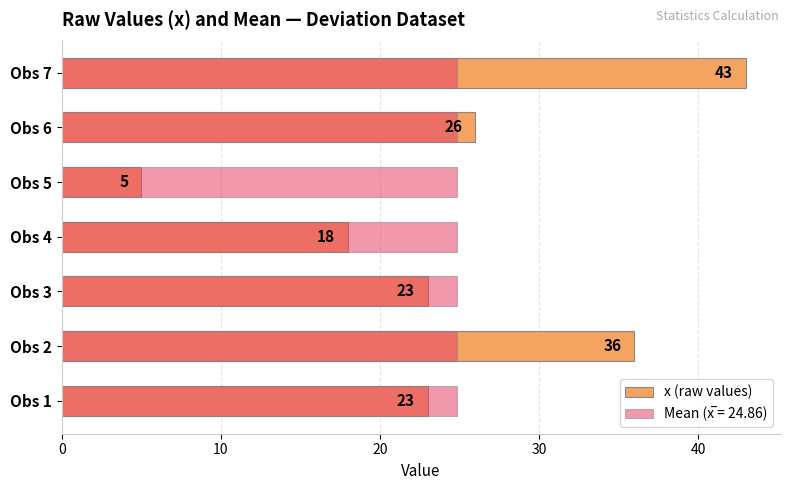

How many data points are less than 23?

2